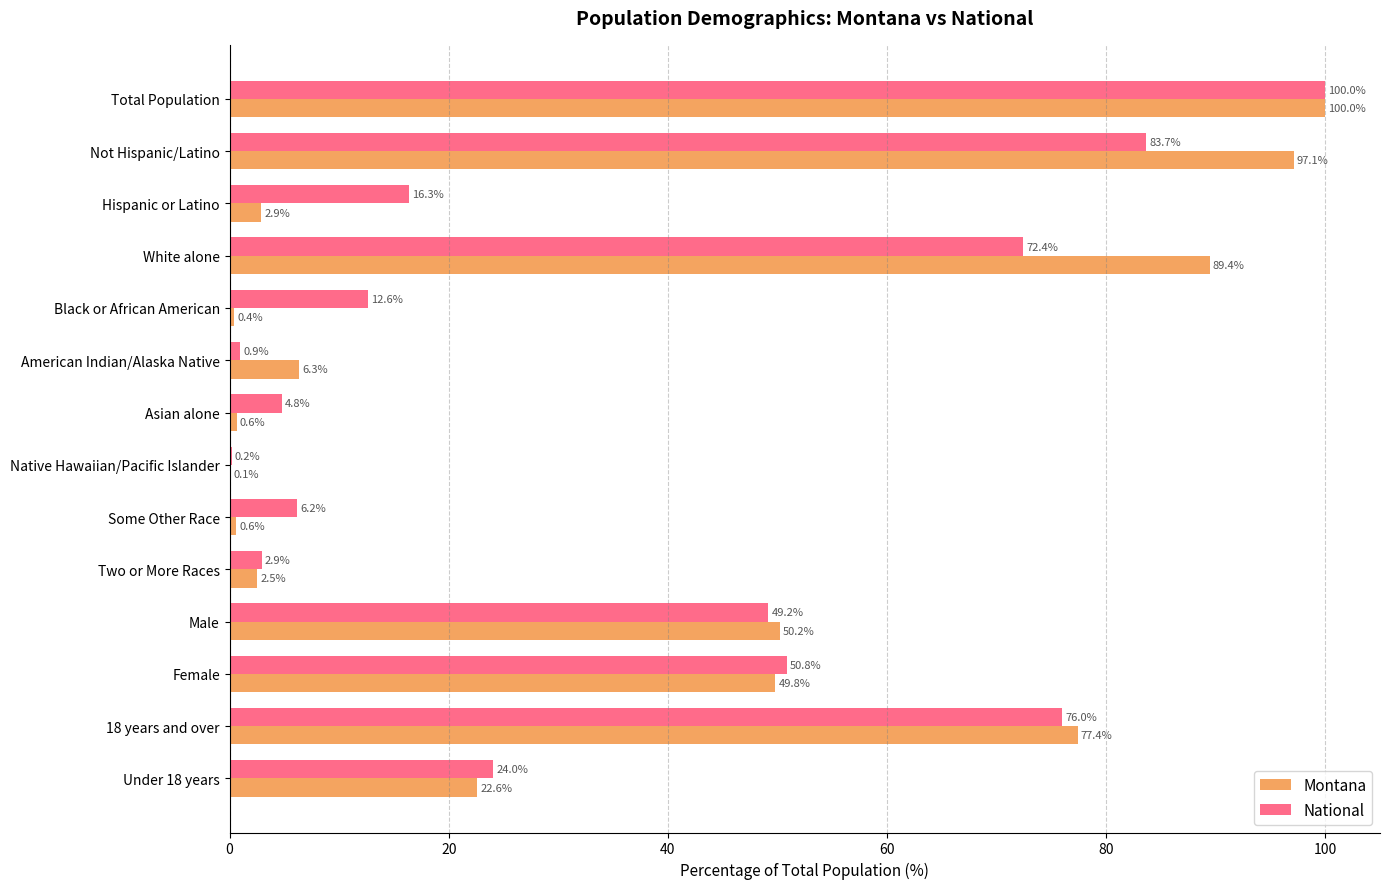

What is the average value of the National series?

35.7